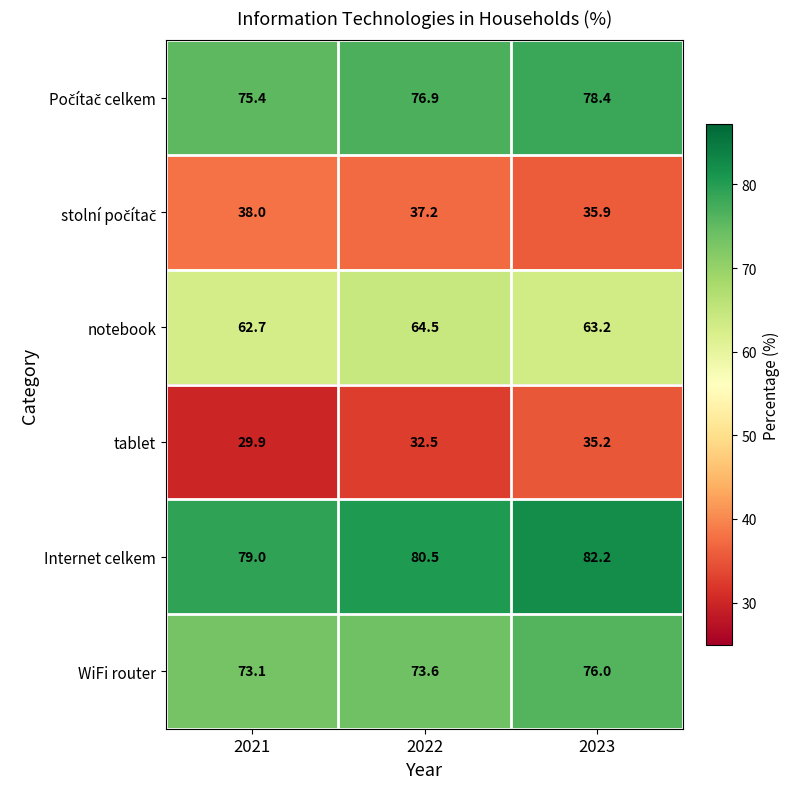

Read the notebook value at 2022.

64.5